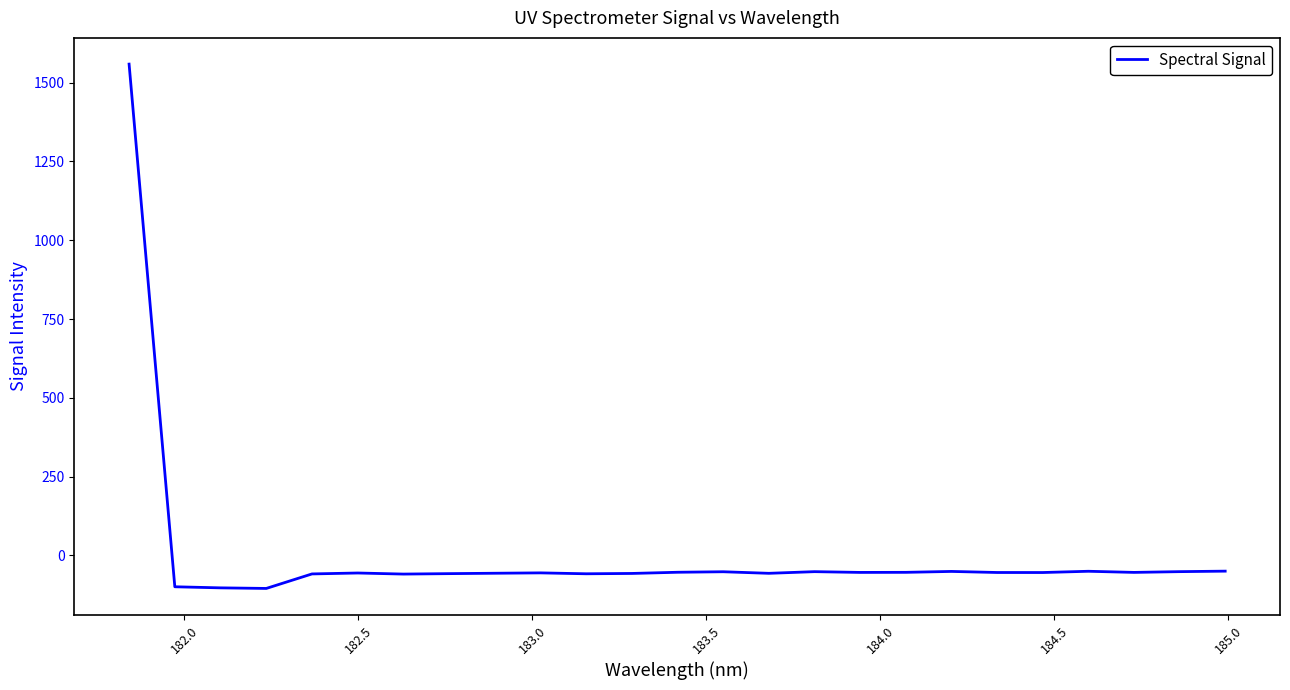

What is the difference between the maximum and minimum values?

1664.0